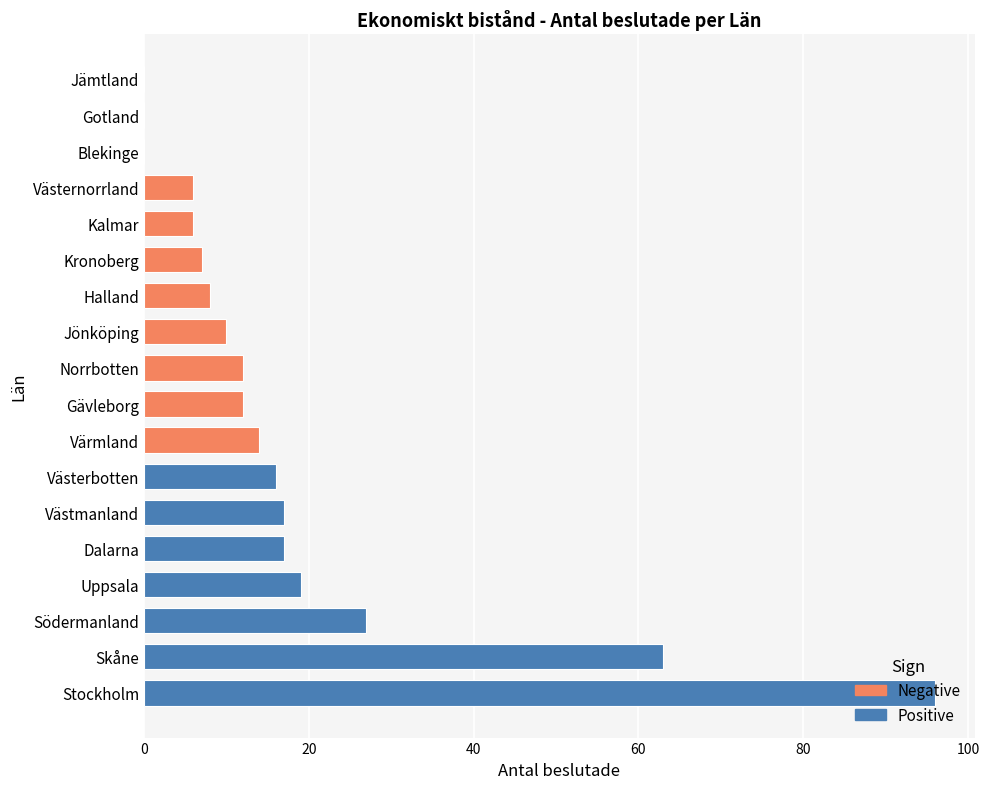

Rank the categories by value from highest to lowest.

Stockholm, Skåne, Södermanland, Uppsala, Dalarna, Västmanland, Västerbotten, Värmland, Gävleborg, Norrbotten, Jönköping, Halland, Kronoberg, Kalmar, Västernorrland, Blekinge, Gotland, Jämtland